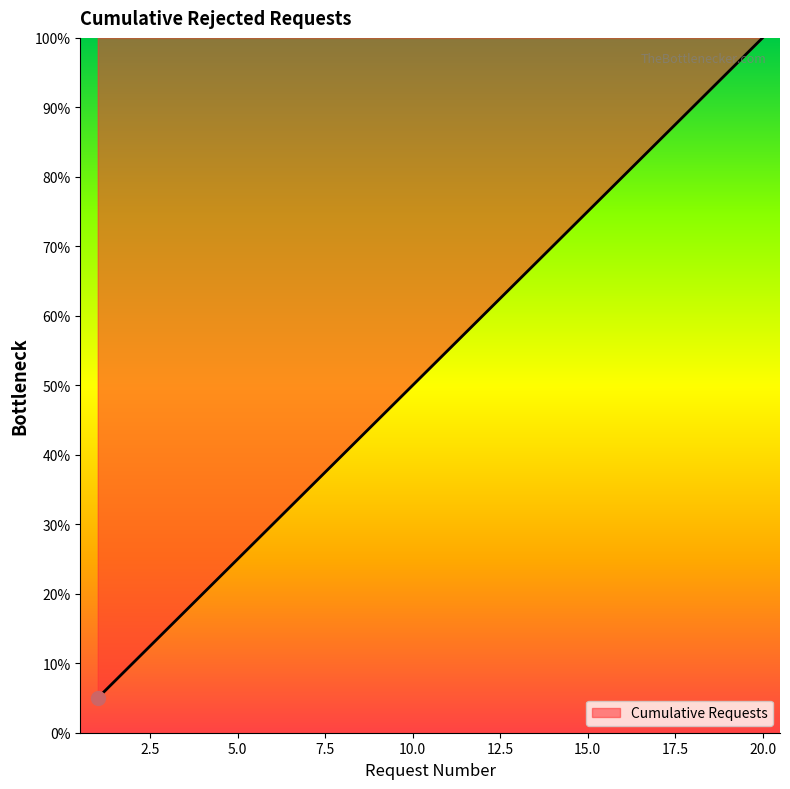

What is the smallest value displayed?

5.0